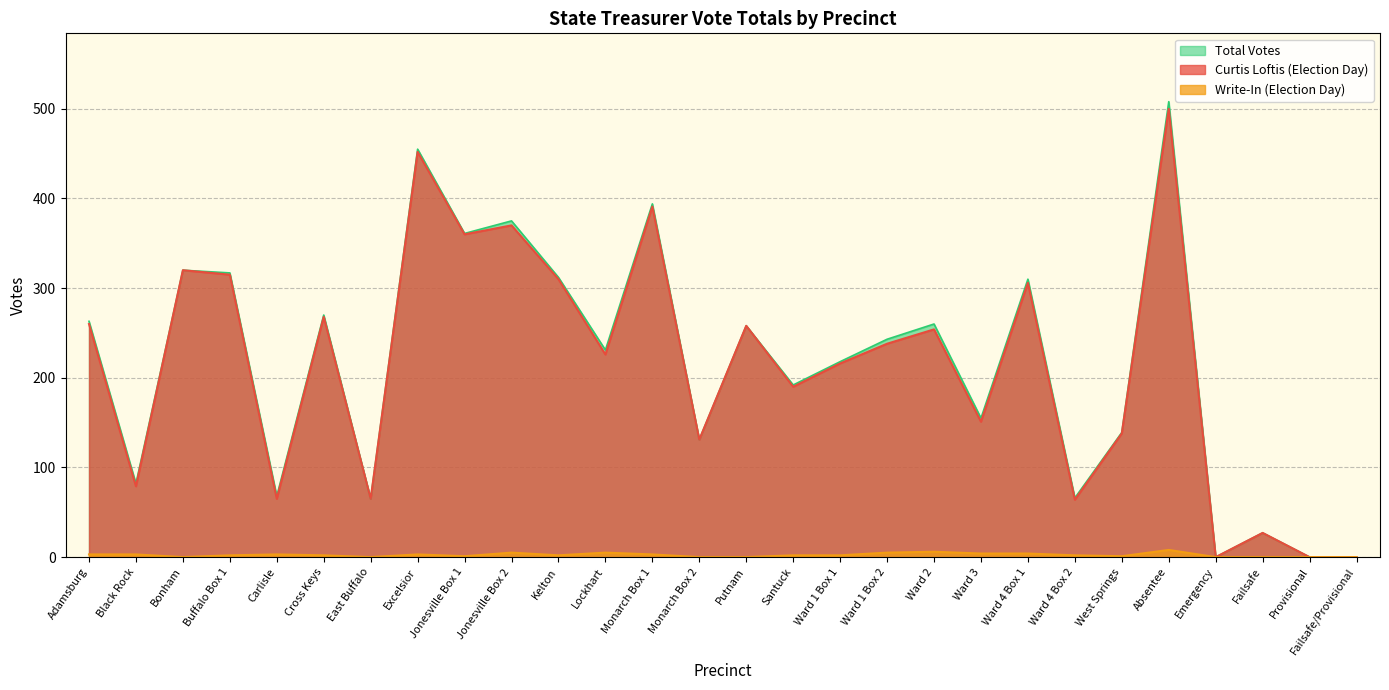

Which category has the highest value across all series?

Absentee